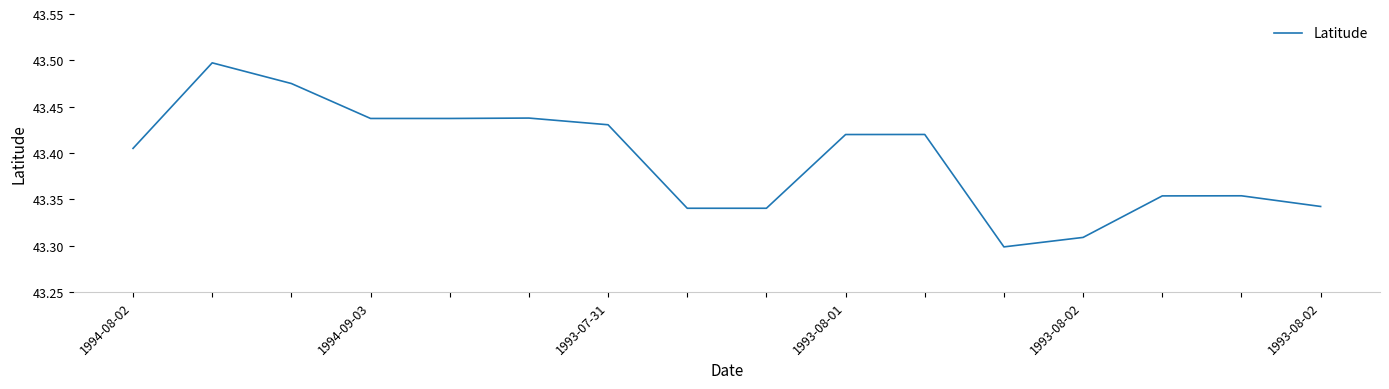

Where is the first local minimum?

11